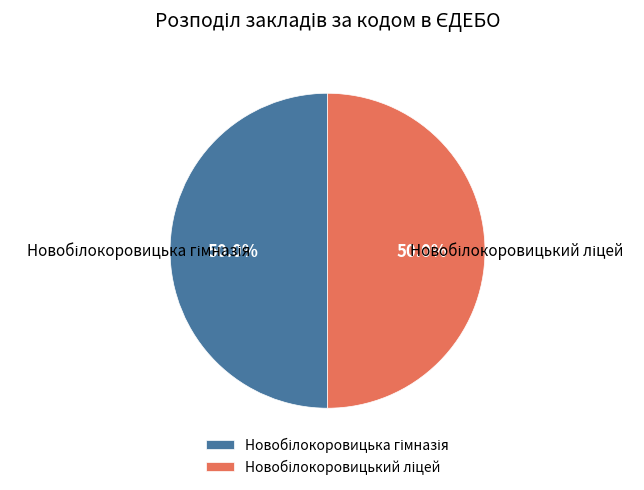

What is the largest slice in the pie chart?

Новобілокоровицький ліцей